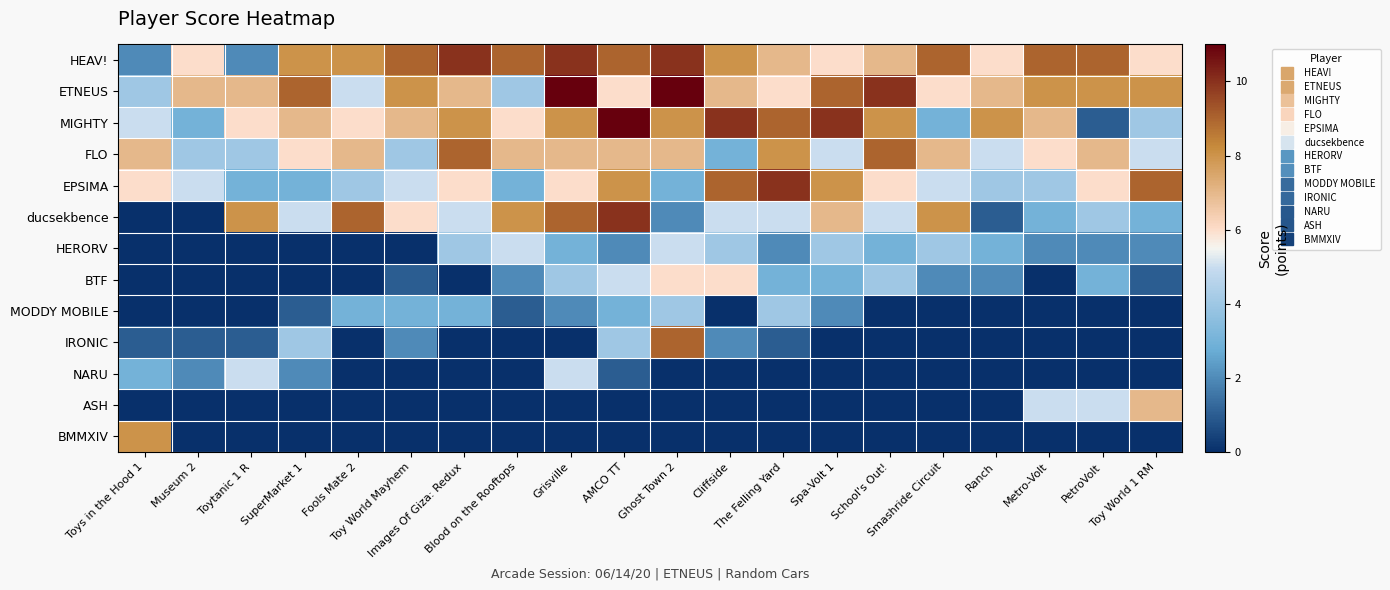

Reading right to left, list all the values displayed in this chart.

HEAV!: Toy World 1 RM=6	PetroVolt=9	Metro-Volt=9	Ranch=6	Smashride Circuit=9	School's Out!=7	Spa-Volt 1=6	The Felling Yard=7	Cliffside=8	Ghost Town 2=10	AMCO TT=9	Grisville=10	Blood on the Rooftops=9	Images Of Giza: Redux=10	Toy World Mayhem=9	Fools Mate 2=8	SuperMarket 1=8	Toytanic 1 R=2	Museum 2=6	Toys in the Hood 1=2
ETNEUS: Toy World 1 RM=8	PetroVolt=8	Metro-Volt=8	Ranch=7	Smashride Circuit=6	School's Out!=10	Spa-Volt 1=9	The Felling Yard=6	Cliffside=7	Ghost Town 2=11	AMCO TT=6	Grisville=11	Blood on the Rooftops=4	Images Of Giza: Redux=7	Toy World Mayhem=8	Fools Mate 2=5	SuperMarket 1=9	Toytanic 1 R=7	Museum 2=7	Toys in the Hood 1=4
MIGHTY: Toy World 1 RM=4	PetroVolt=1	Metro-Volt=7	Ranch=8	Smashride Circuit=3	School's Out!=8	Spa-Volt 1=10	The Felling Yard=9	Cliffside=10	Ghost Town 2=8	AMCO TT=11	Grisville=8	Blood on the Rooftops=6	Images Of Giza: Redux=8	Toy World Mayhem=7	Fools Mate 2=6	SuperMarket 1=7	Toytanic 1 R=6	Museum 2=3	Toys in the Hood 1=5
FLO: Toy World 1 RM=5	PetroVolt=7	Metro-Volt=6	Ranch=5	Smashride Circuit=7	School's Out!=9	Spa-Volt 1=5	The Felling Yard=8	Cliffside=3	Ghost Town 2=7	AMCO TT=7	Grisville=7	Blood on the Rooftops=7	Images Of Giza: Redux=9	Toy World Mayhem=4	Fools Mate 2=7	SuperMarket 1=6	Toytanic 1 R=4	Museum 2=4	Toys in the Hood 1=7
EPSIMA: Toy World 1 RM=9	PetroVolt=6	Metro-Volt=4	Ranch=4	Smashride Circuit=5	School's Out!=6	Spa-Volt 1=8	The Felling Yard=10	Cliffside=9	Ghost Town 2=3	AMCO TT=8	Grisville=6	Blood on the Rooftops=3	Images Of Giza: Redux=6	Toy World Mayhem=5	Fools Mate 2=4	SuperMarket 1=3	Toytanic 1 R=3	Museum 2=5	Toys in the Hood 1=6
ducsekbence: Toy World 1 RM=3	PetroVolt=4	Metro-Volt=3	Ranch=1	Smashride Circuit=8	School's Out!=5	Spa-Volt 1=7	The Felling Yard=5	Cliffside=5	Ghost Town 2=2	AMCO TT=10	Grisville=9	Blood on the Rooftops=8	Images Of Giza: Redux=5	Toy World Mayhem=6	Fools Mate 2=9	SuperMarket 1=5	Toytanic 1 R=8	Museum 2=0	Toys in the Hood 1=0
HERORV: Toy World 1 RM=2	PetroVolt=2	Metro-Volt=2	Ranch=3	Smashride Circuit=4	School's Out!=3	Spa-Volt 1=4	The Felling Yard=2	Cliffside=4	Ghost Town 2=5	AMCO TT=2	Grisville=3	Blood on the Rooftops=5	Images Of Giza: Redux=4	Toy World Mayhem=0	Fools Mate 2=0	SuperMarket 1=0	Toytanic 1 R=0	Museum 2=0	Toys in the Hood 1=0
BTF: Toy World 1 RM=1	PetroVolt=3	Metro-Volt=0	Ranch=2	Smashride Circuit=2	School's Out!=4	Spa-Volt 1=3	The Felling Yard=3	Cliffside=6	Ghost Town 2=6	AMCO TT=5	Grisville=4	Blood on the Rooftops=2	Images Of Giza: Redux=0	Toy World Mayhem=1	Fools Mate 2=0	SuperMarket 1=0	Toytanic 1 R=0	Museum 2=0	Toys in the Hood 1=0
MODDY MOBILE: Toy World 1 RM=0	PetroVolt=0	Metro-Volt=0	Ranch=0	Smashride Circuit=0	School's Out!=0	Spa-Volt 1=2	The Felling Yard=4	Cliffside=0	Ghost Town 2=4	AMCO TT=3	Grisville=2	Blood on the Rooftops=1	Images Of Giza: Redux=3	Toy World Mayhem=3	Fools Mate 2=3	SuperMarket 1=1	Toytanic 1 R=0	Museum 2=0	Toys in the Hood 1=0
IRONIC: Toy World 1 RM=0	PetroVolt=0	Metro-Volt=0	Ranch=0	Smashride Circuit=0	School's Out!=0	Spa-Volt 1=0	The Felling Yard=1	Cliffside=2	Ghost Town 2=9	AMCO TT=4	Grisville=0	Blood on the Rooftops=0	Images Of Giza: Redux=0	Toy World Mayhem=2	Fools Mate 2=0	SuperMarket 1=4	Toytanic 1 R=1	Museum 2=1	Toys in the Hood 1=1
NARU: Toy World 1 RM=0	PetroVolt=0	Metro-Volt=0	Ranch=0	Smashride Circuit=0	School's Out!=0	Spa-Volt 1=0	The Felling Yard=0	Cliffside=0	Ghost Town 2=0	AMCO TT=1	Grisville=5	Blood on the Rooftops=0	Images Of Giza: Redux=0	Toy World Mayhem=0	Fools Mate 2=0	SuperMarket 1=2	Toytanic 1 R=5	Museum 2=2	Toys in the Hood 1=3
ASH: Toy World 1 RM=7	PetroVolt=5	Metro-Volt=5	Ranch=0	Smashride Circuit=0	School's Out!=0	Spa-Volt 1=0	The Felling Yard=0	Cliffside=0	Ghost Town 2=0	AMCO TT=0	Grisville=0	Blood on the Rooftops=0	Images Of Giza: Redux=0	Toy World Mayhem=0	Fools Mate 2=0	SuperMarket 1=0	Toytanic 1 R=0	Museum 2=0	Toys in the Hood 1=0
BMMXIV: Toy World 1 RM=0	PetroVolt=0	Metro-Volt=0	Ranch=0	Smashride Circuit=0	School's Out!=0	Spa-Volt 1=0	The Felling Yard=0	Cliffside=0	Ghost Town 2=0	AMCO TT=0	Grisville=0	Blood on the Rooftops=0	Images Of Giza: Redux=0	Toy World Mayhem=0	Fools Mate 2=0	SuperMarket 1=0	Toytanic 1 R=0	Museum 2=0	Toys in the Hood 1=8